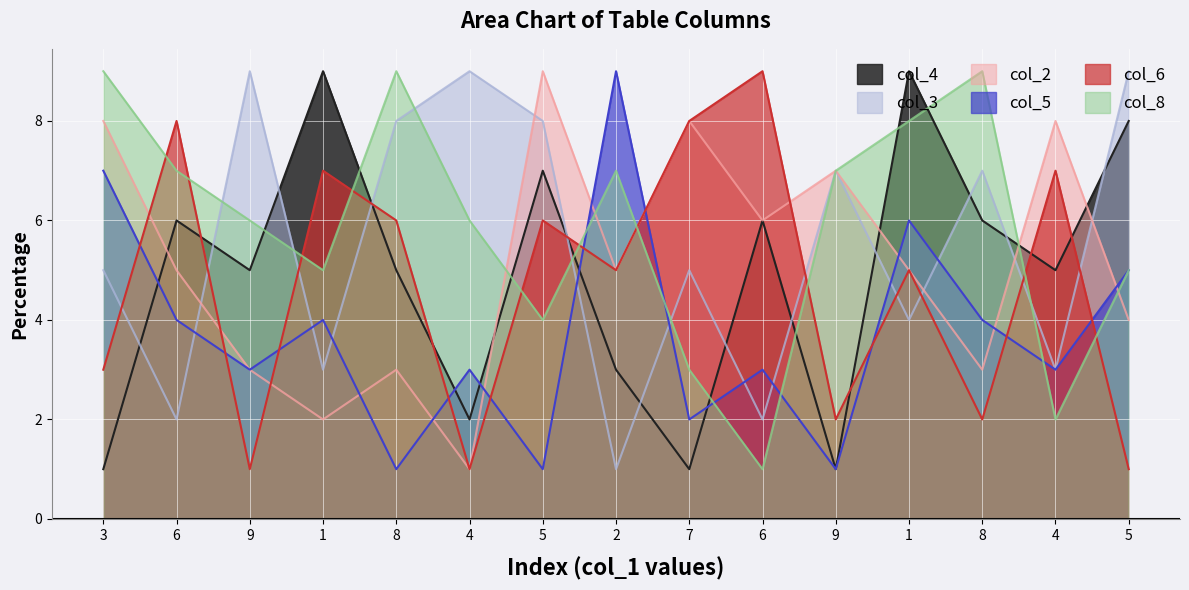

How many lines are shown in the chart?

6